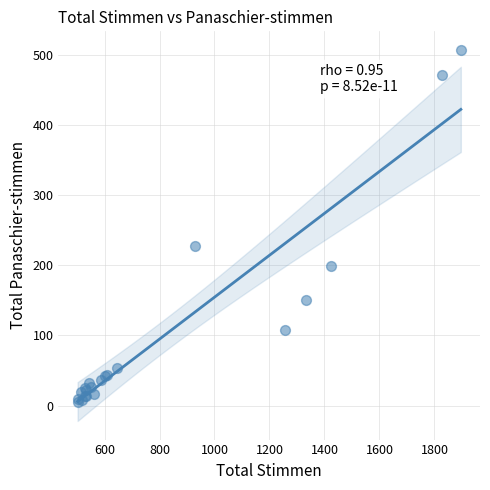

What Y value in the scatter plot is closest to 256?

228